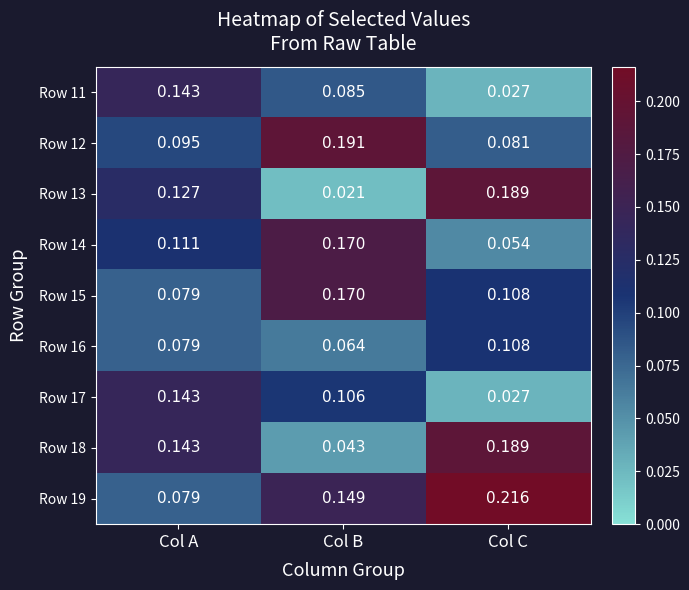

Is the value of Row 15 at Col C greater than the value of Row 11 at Col A?

No